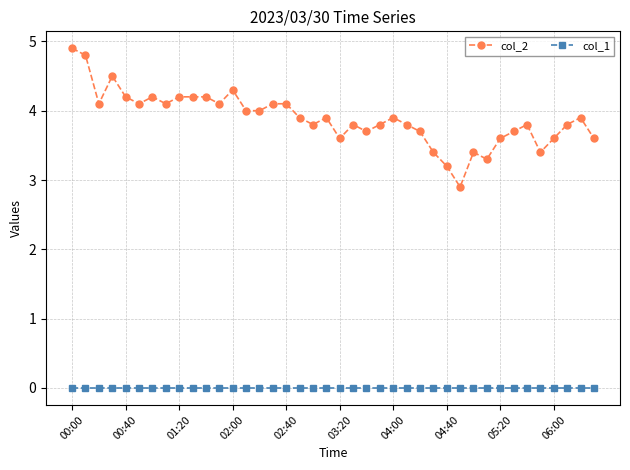

Which series has the largest range (max minus min)?

col_2